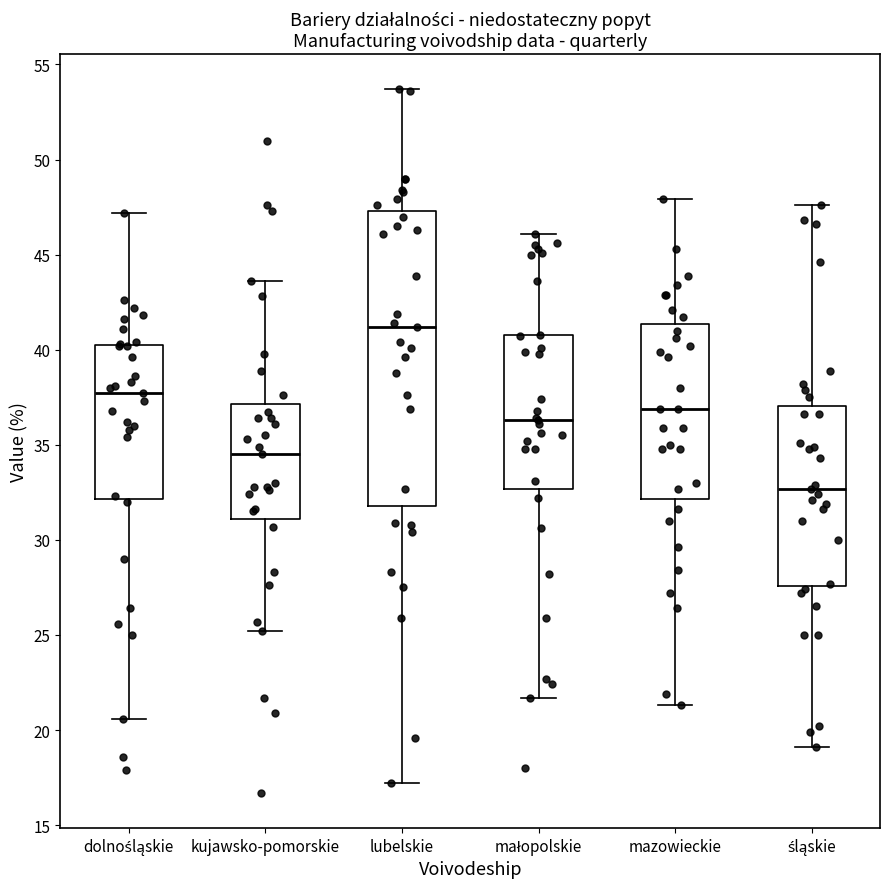

Which box has the lowest median line?

śląskie